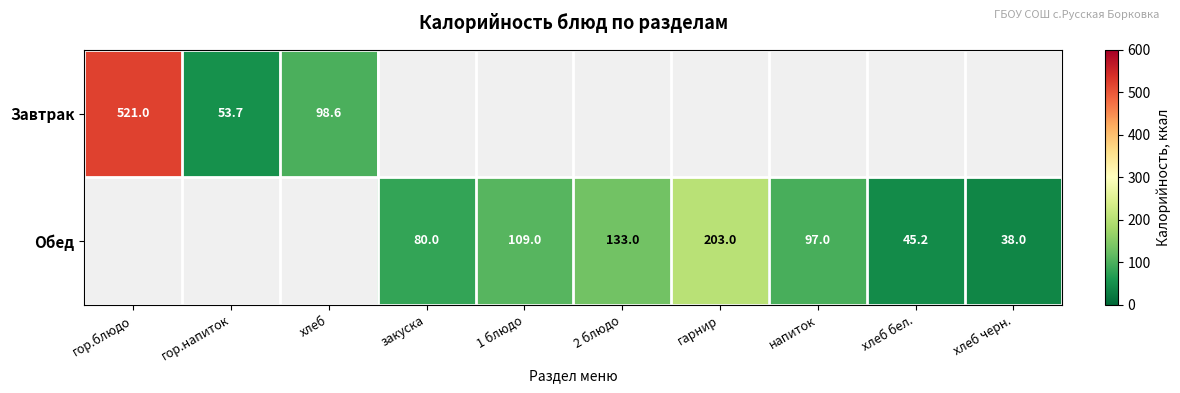

The Обед series shows 49.1 at закуска. True or false?

False